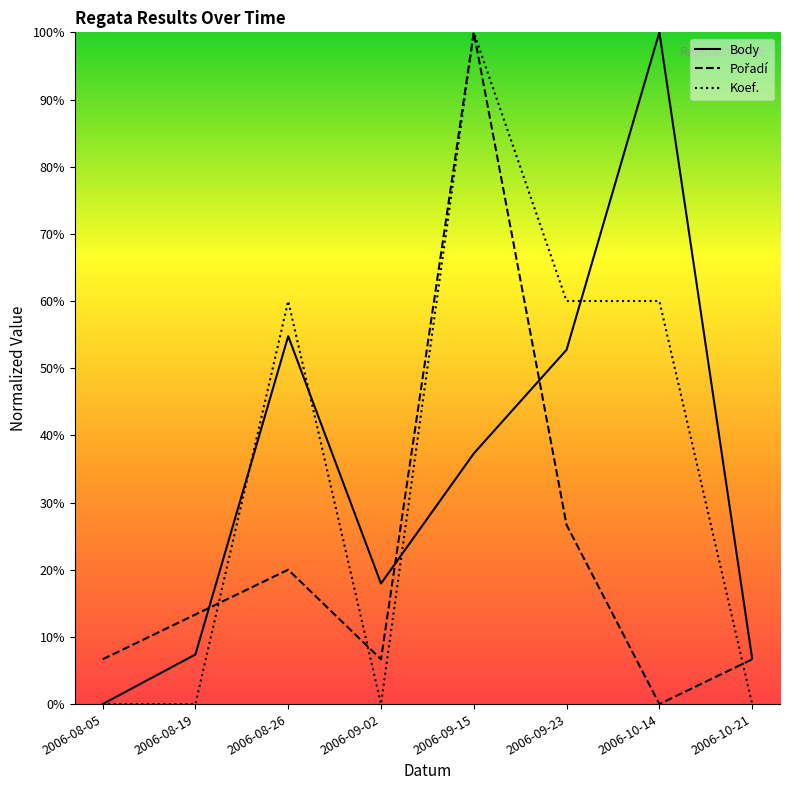

What position from the right is 2006-08-26?

6